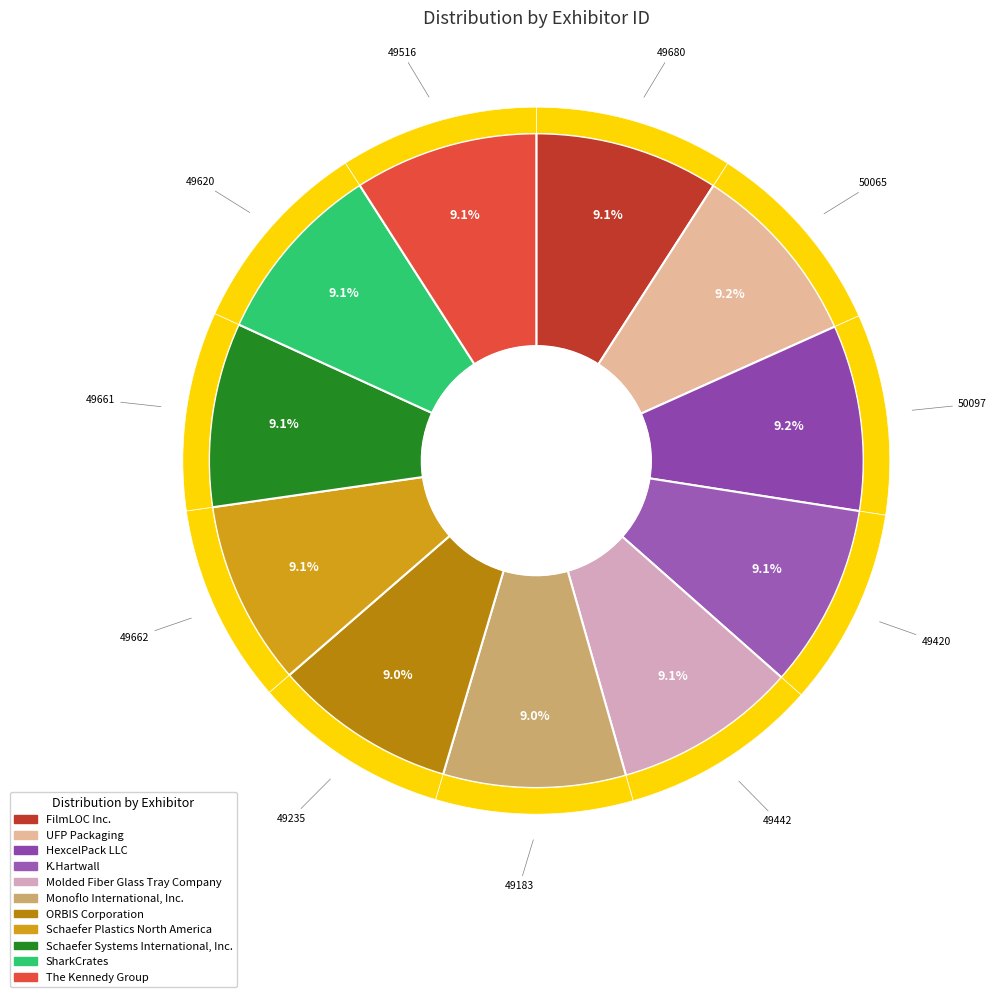

The HexcelPack LLC slice represents 19% of the pie. True or false?

False